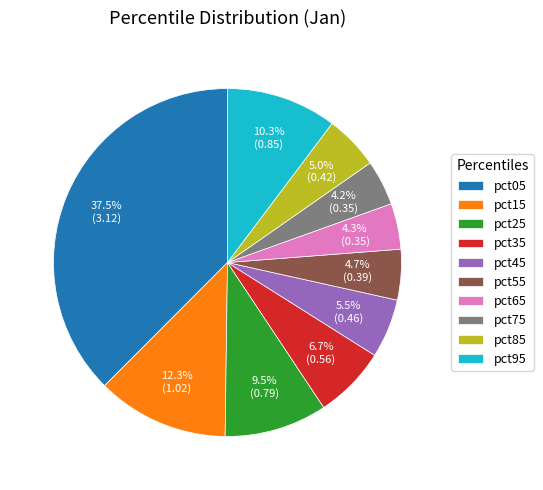

To the nearest percent, what is the difference between the largest and smallest slice percentages?

33%